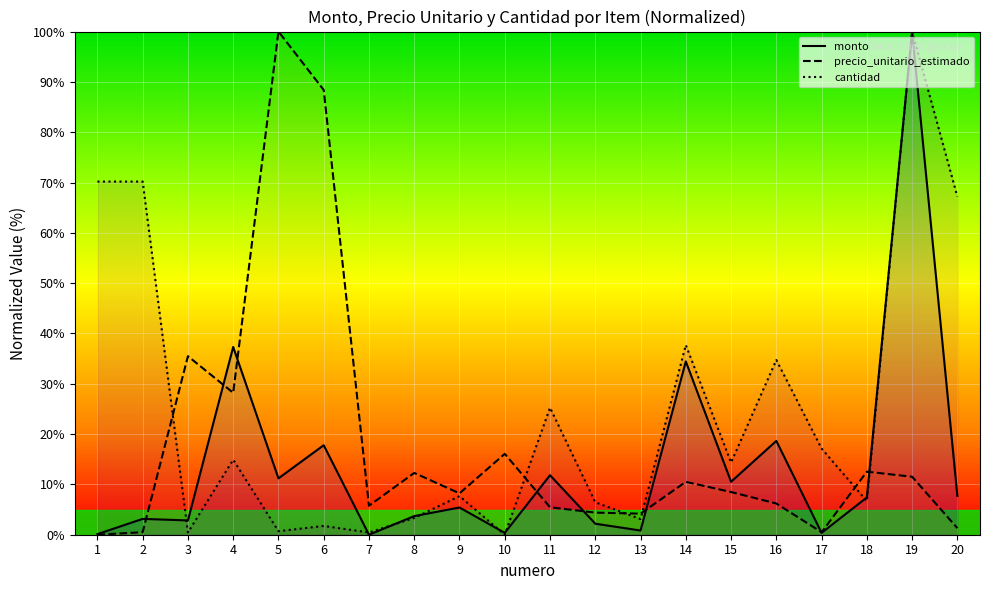

Is the value of monto at 6 greater than the value of cantidad at 6?

Yes